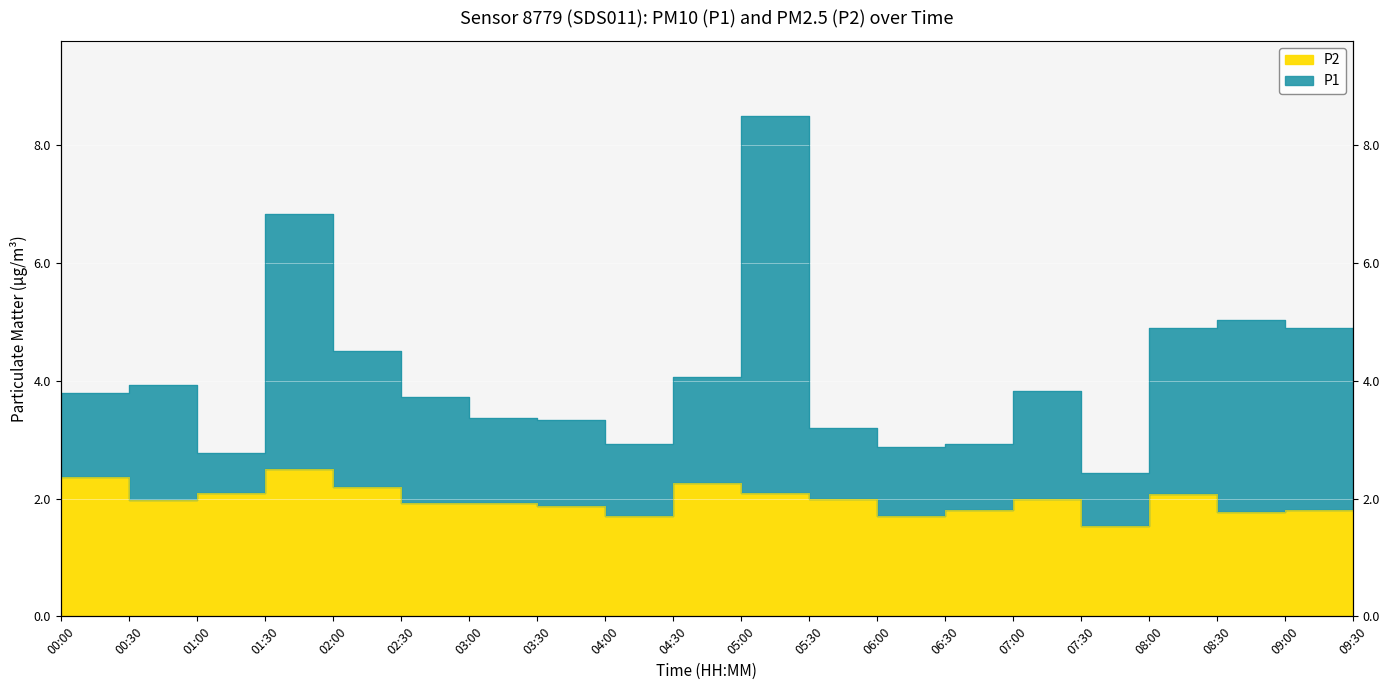

At which category does P1 reach its first local peak?

00:30